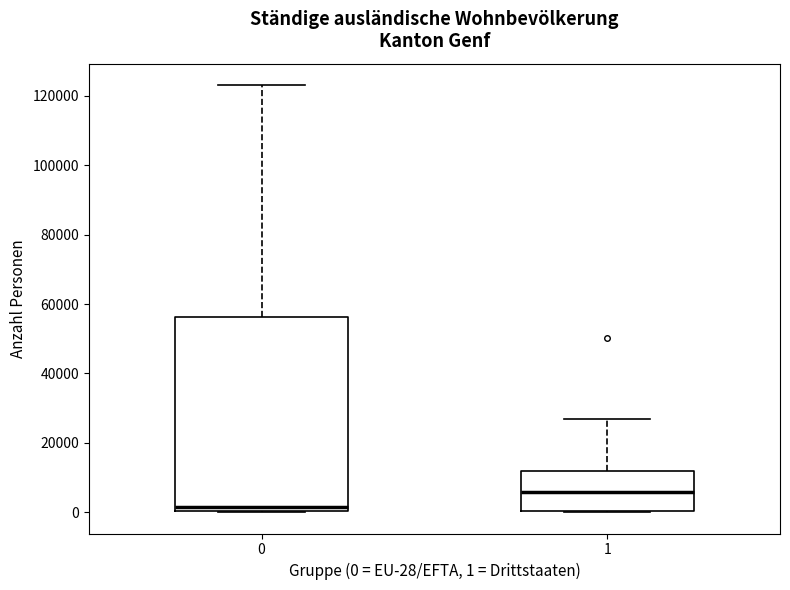

Which box's median line is the lowest?

0